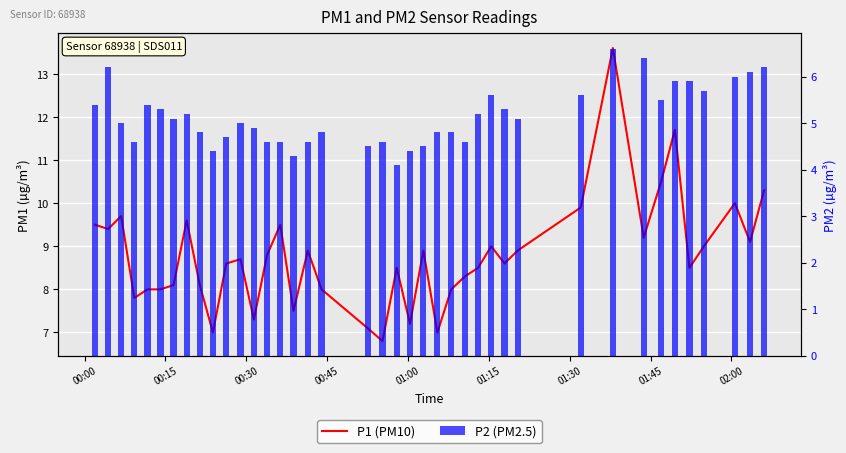

Which series has the largest total across all categories?

P1 (PM10)